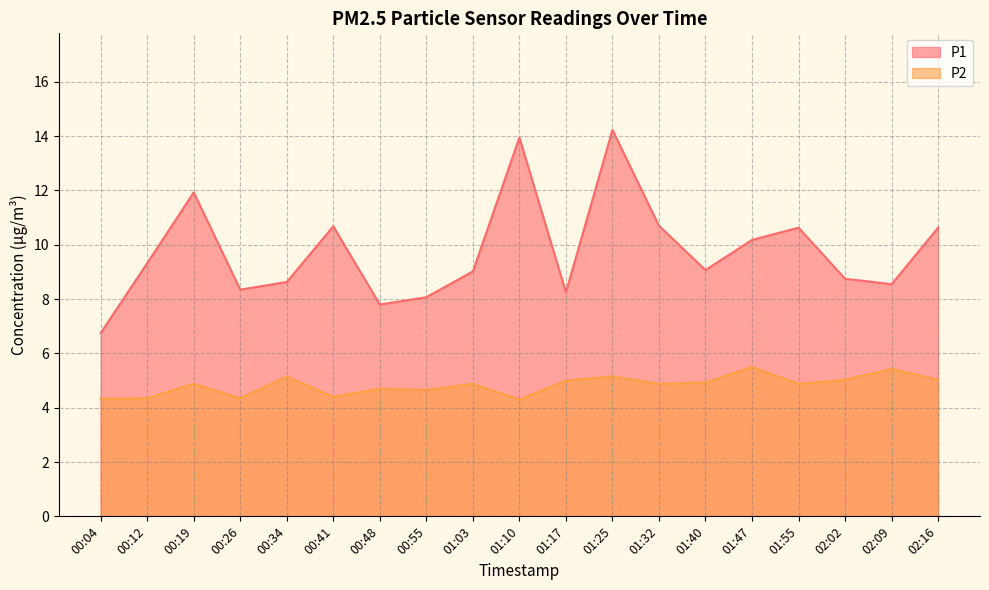

Reading left to right, list all the values displayed in this chart.

P1: 6.8	9.3	11.9	8.3	8.6	10.7	7.8	8.1	9.0	13.9	8.2	14.2	10.7	9.1	10.2	10.6	8.8	8.6	10.6
P2: 4.3	4.3	4.9	4.3	5.2	4.4	4.7	4.7	4.9	4.3	5.0	5.2	4.9	4.9	5.5	4.9	5.0	5.4	5.0